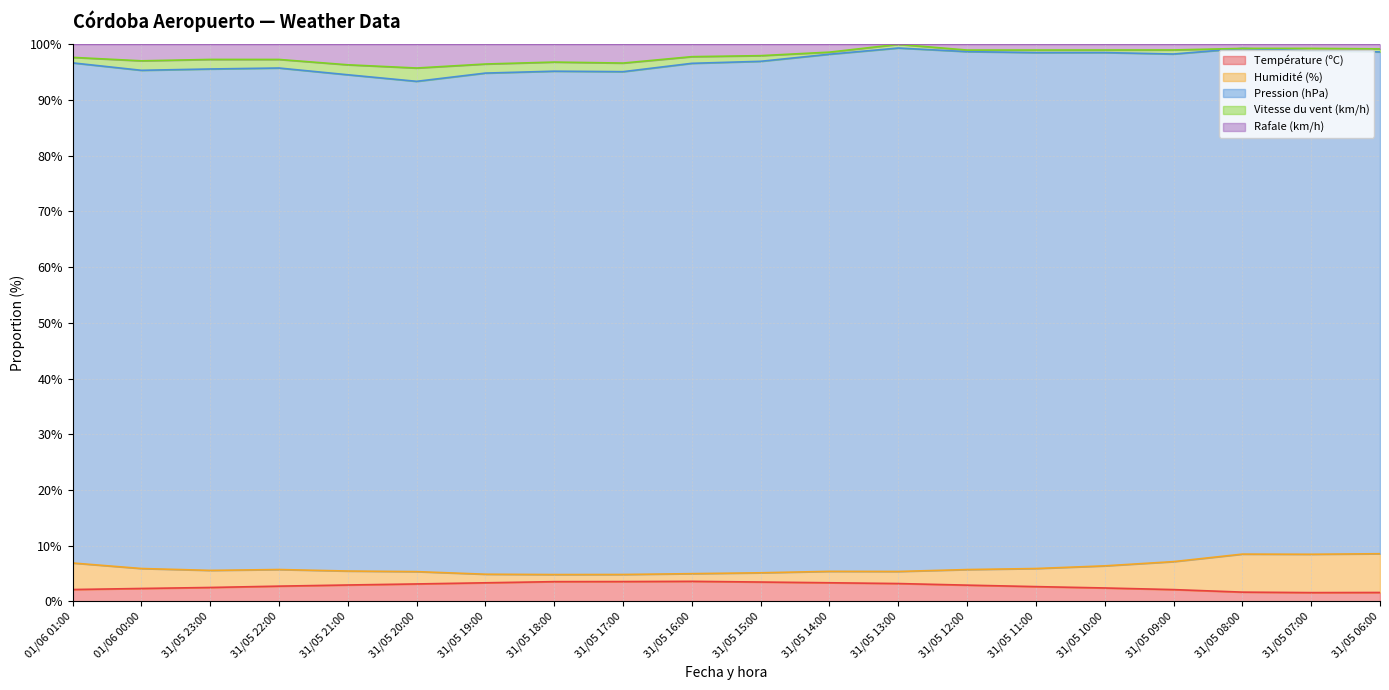

What is the minimum value shown in the chart?

1.6